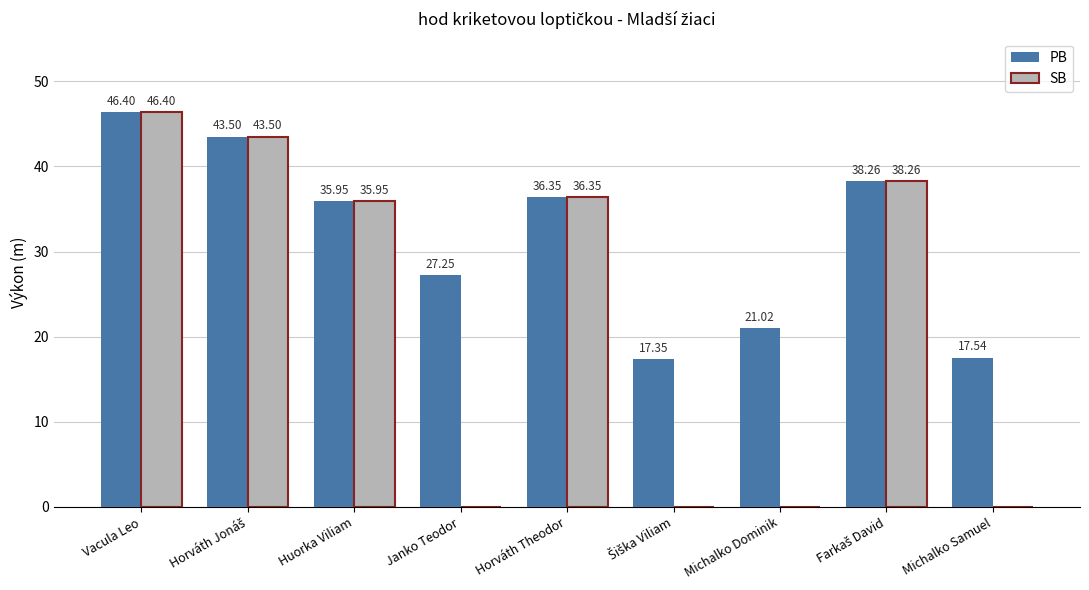

Is it true that SB equals -29.0 at Michalko Samuel?

False